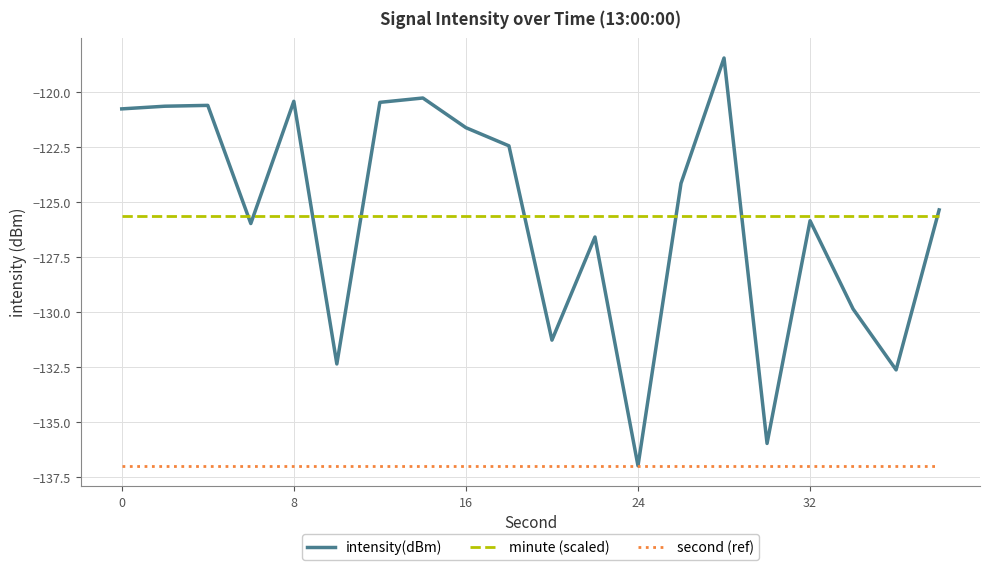

What is the smallest value displayed?

-137.0